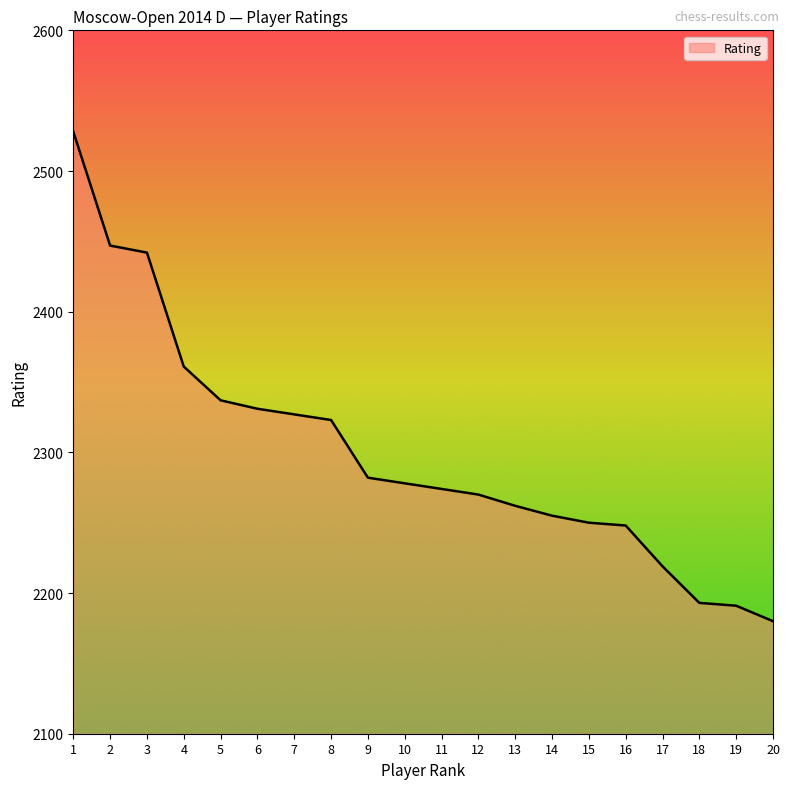

Which has a higher value, 7 or 19?

7